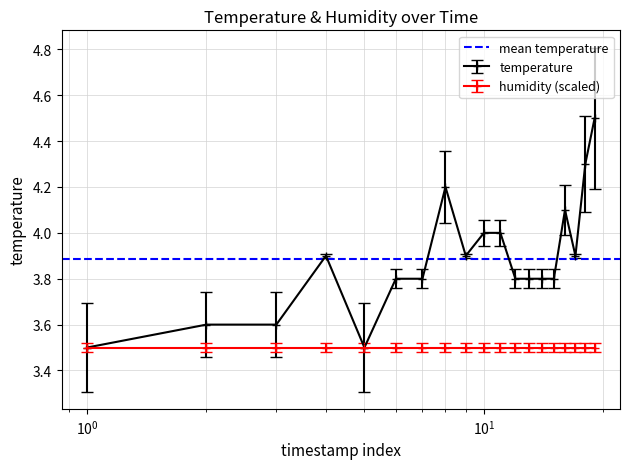

What is the value of the temperature point at the 2nd from the left?

3.6